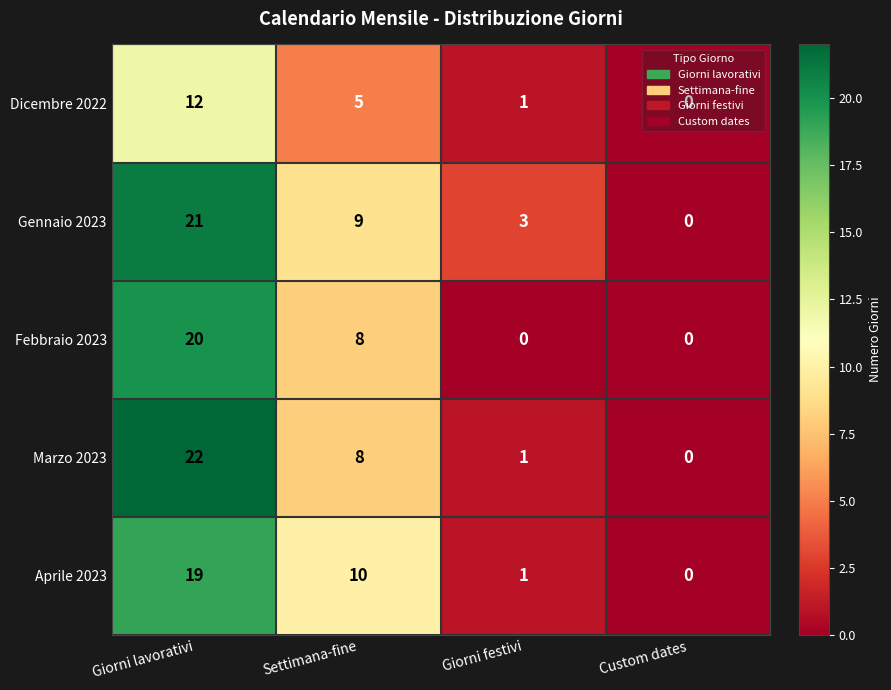

What is the average value of the Gennaio 2023 series?

8